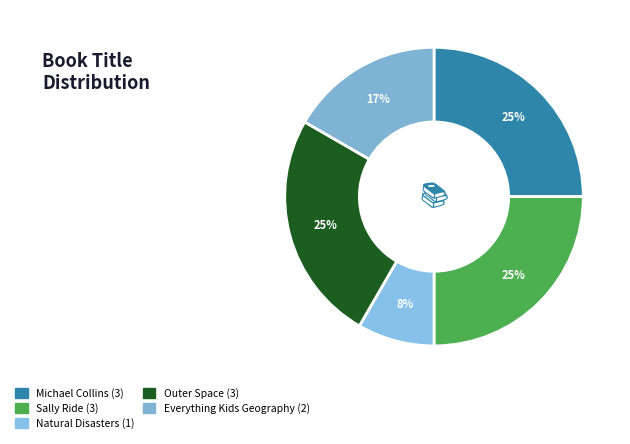

How many segments does this pie chart have?

5